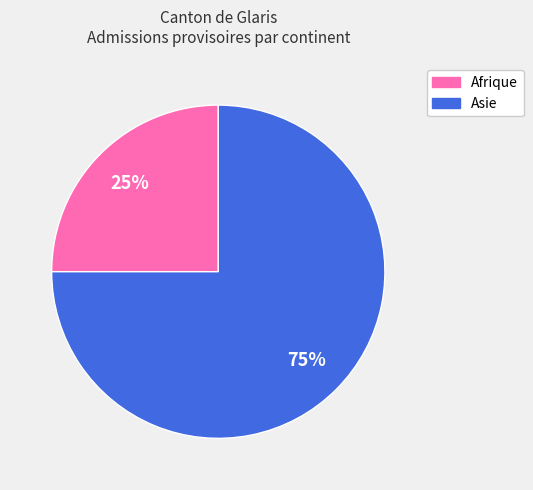

Rank the categories by value from highest to lowest.

Asie, Afrique